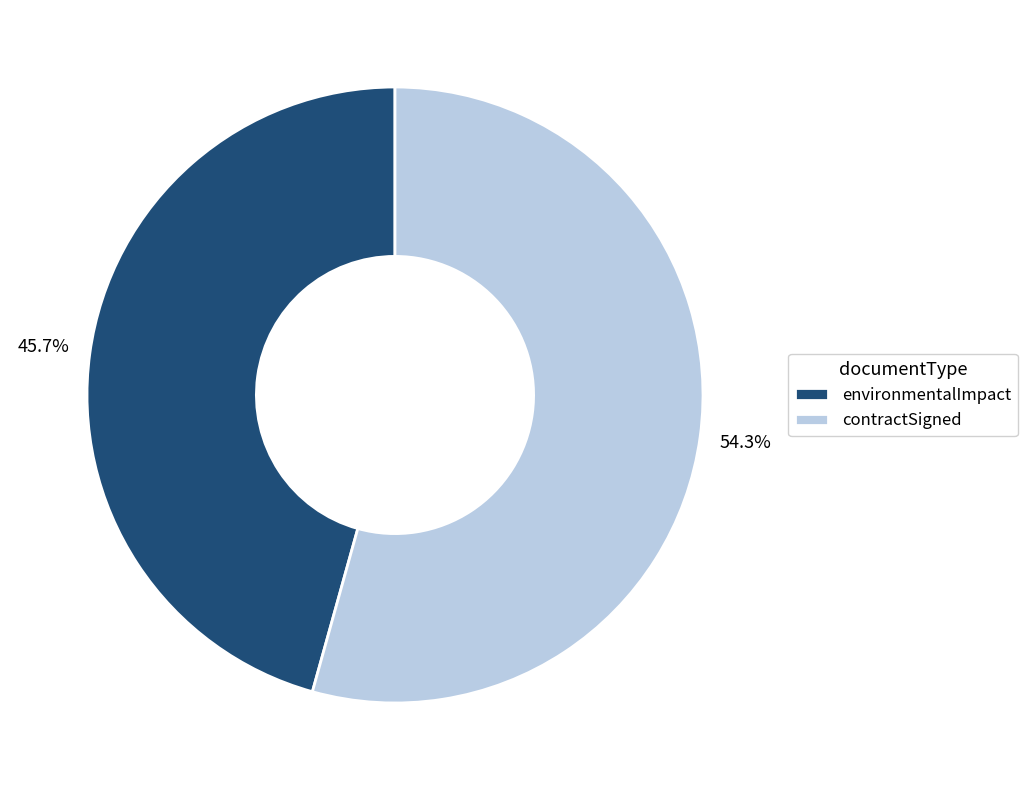

Which has a higher value, environmentalImpact or contractSigned?

contractSigned